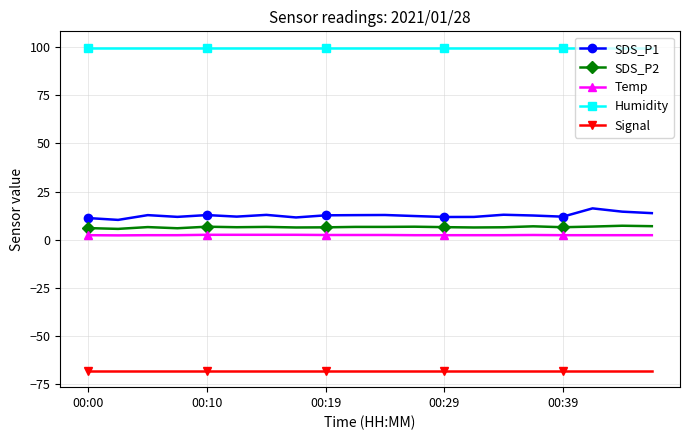

What is the average value of the Temp series?

2.5